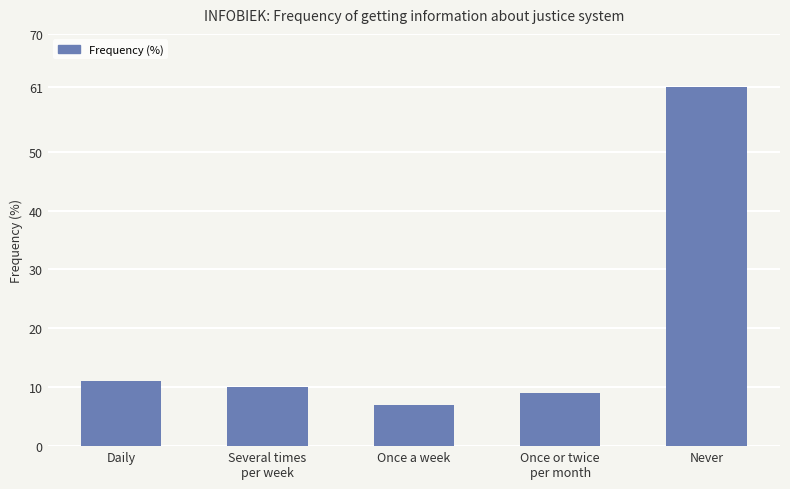

Is it true that the value at Several times
per week is 10?

True